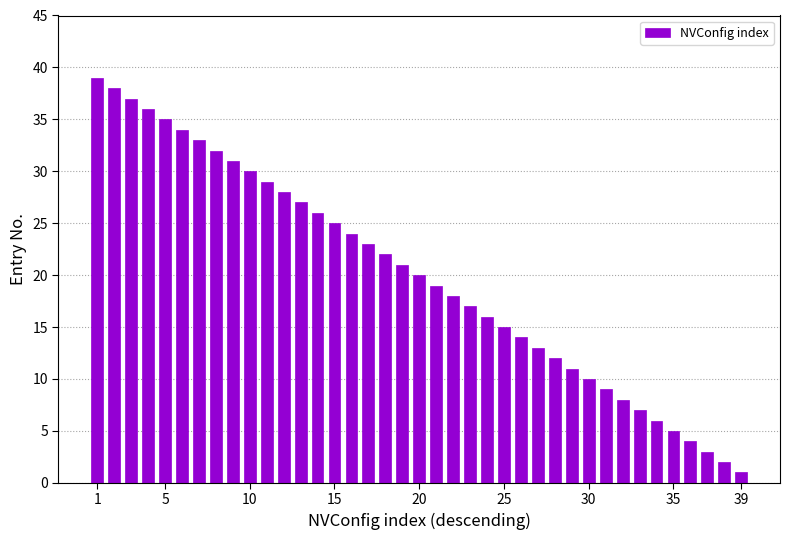

What is the average value?

20